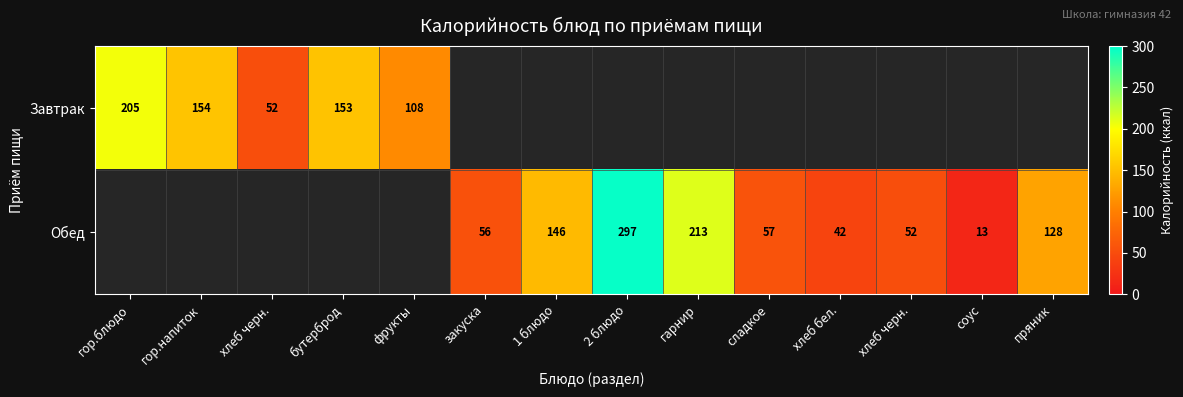

The Завтрак series shows 153.0 at бутерброд. True or false?

True